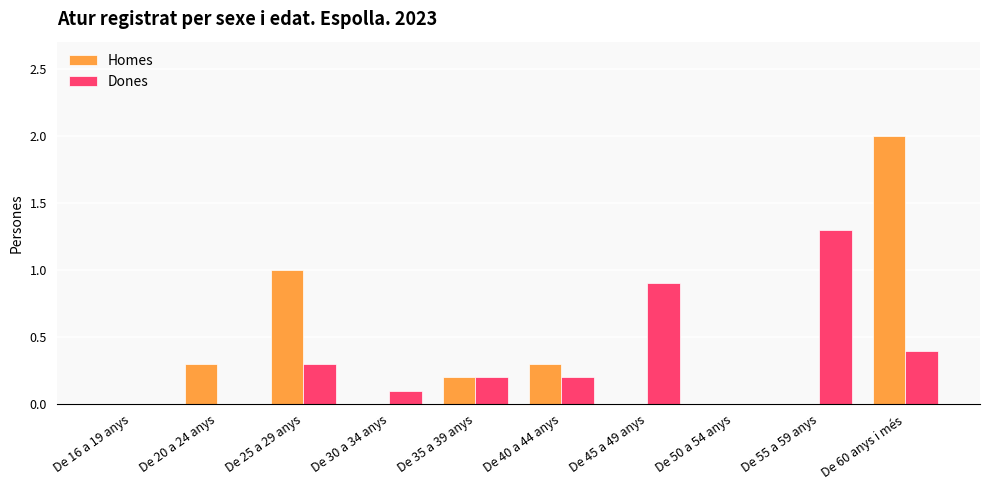

What is the total value across all series at De 40 a 44 anys?

0.5